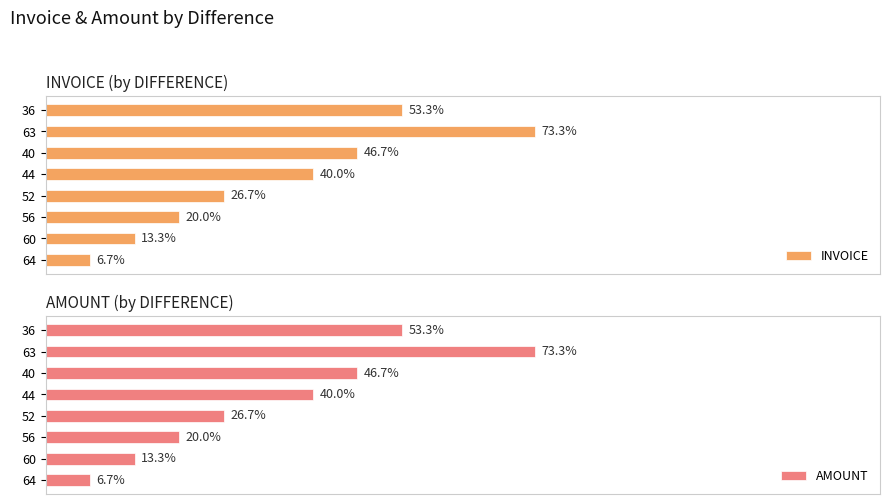

How many bars are there in total?

16